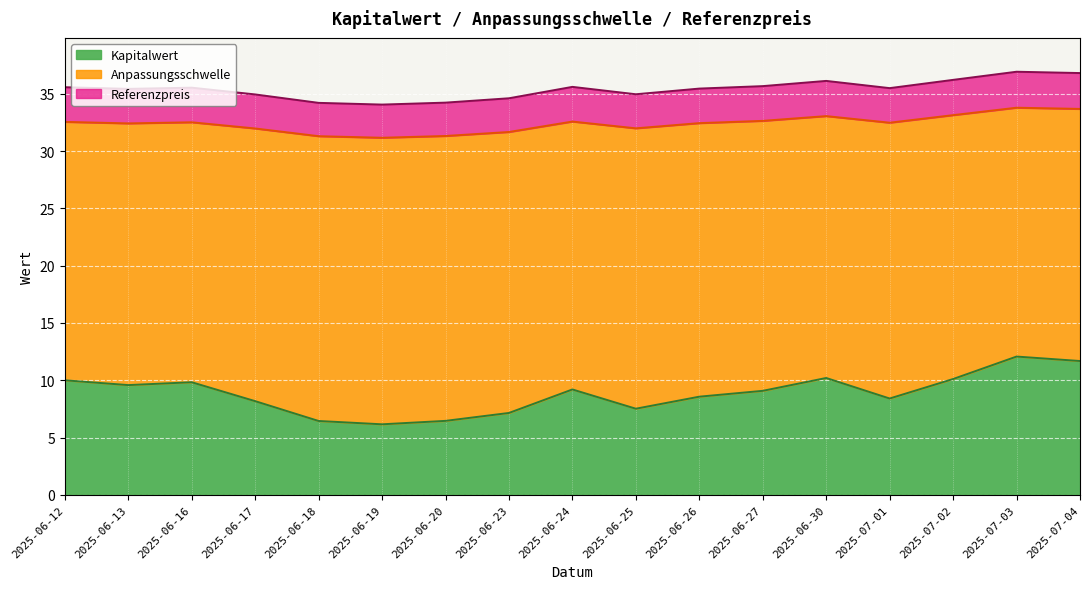

Reading left to right, transcribe all the data shown in this chart.

Kapitalwert: 2025-06-12=10.0	2025-06-13=9.6	2025-06-16=9.8	2025-06-17=8.2	2025-06-18=6.5	2025-06-19=6.2	2025-06-20=6.5	2025-06-23=7.2	2025-06-24=9.2	2025-06-25=7.5	2025-06-26=8.6	2025-06-27=9.1	2025-06-30=10.2	2025-07-01=8.4	2025-07-02=10.1	2025-07-03=12.1	2025-07-04=11.7
Anpassungsschwelle: 2025-06-12=32.5	2025-06-13=32.4	2025-06-16=32.5	2025-06-17=32.0	2025-06-18=31.3	2025-06-19=31.2	2025-06-20=31.3	2025-06-23=31.7	2025-06-24=32.6	2025-06-25=32.0	2025-06-26=32.4	2025-06-27=32.6	2025-06-30=33.0	2025-07-01=32.5	2025-07-02=33.1	2025-07-03=33.8	2025-07-04=33.7
Referenzpreis: 2025-06-12=35.6	2025-06-13=35.4	2025-06-16=35.5	2025-06-17=34.9	2025-06-18=34.2	2025-06-19=34.0	2025-06-20=34.2	2025-06-23=34.6	2025-06-24=35.6	2025-06-25=35.0	2025-06-26=35.4	2025-06-27=35.7	2025-06-30=36.1	2025-07-01=35.5	2025-07-02=36.2	2025-07-03=36.9	2025-07-04=36.8